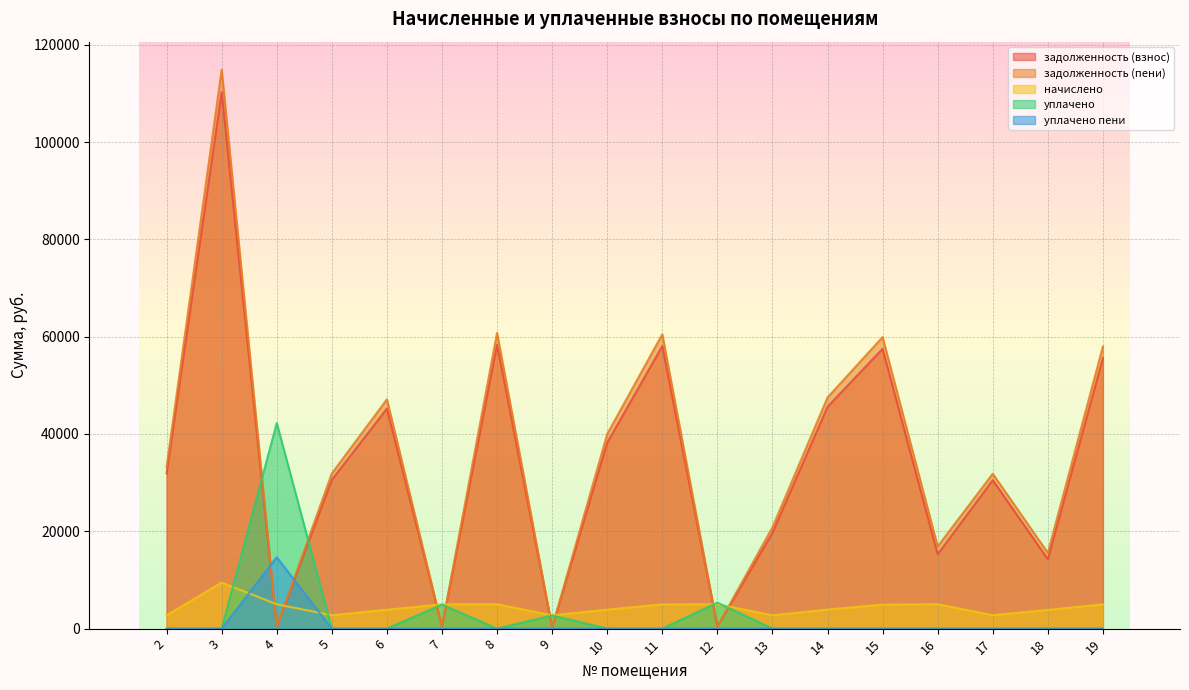

Is it true that начислено equals 2371.6 at 10?

False